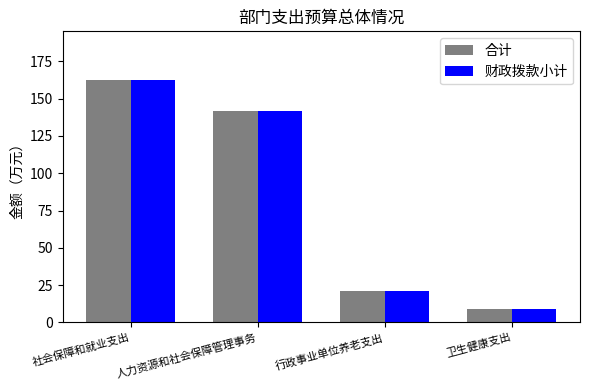

Does the chart contain any negative values?

No